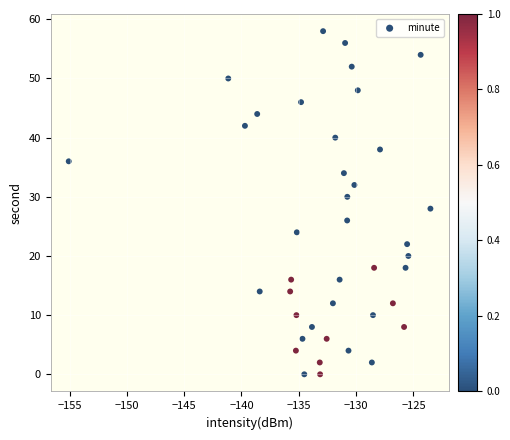

What is the range of Y values (max minus min)?

58